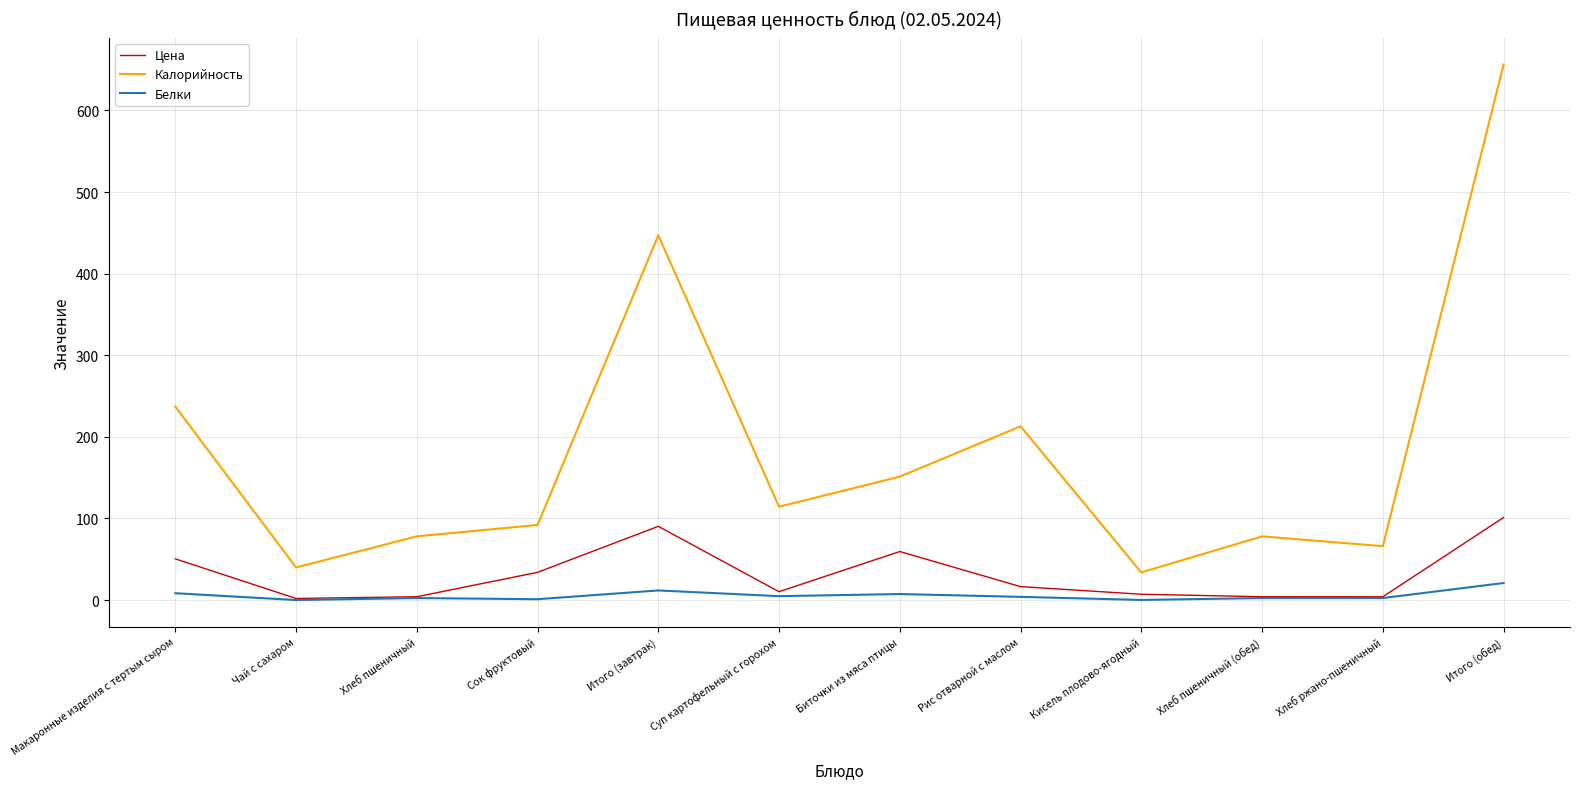

What is the total value across all series at Биточки из мяса птицы?

218.0